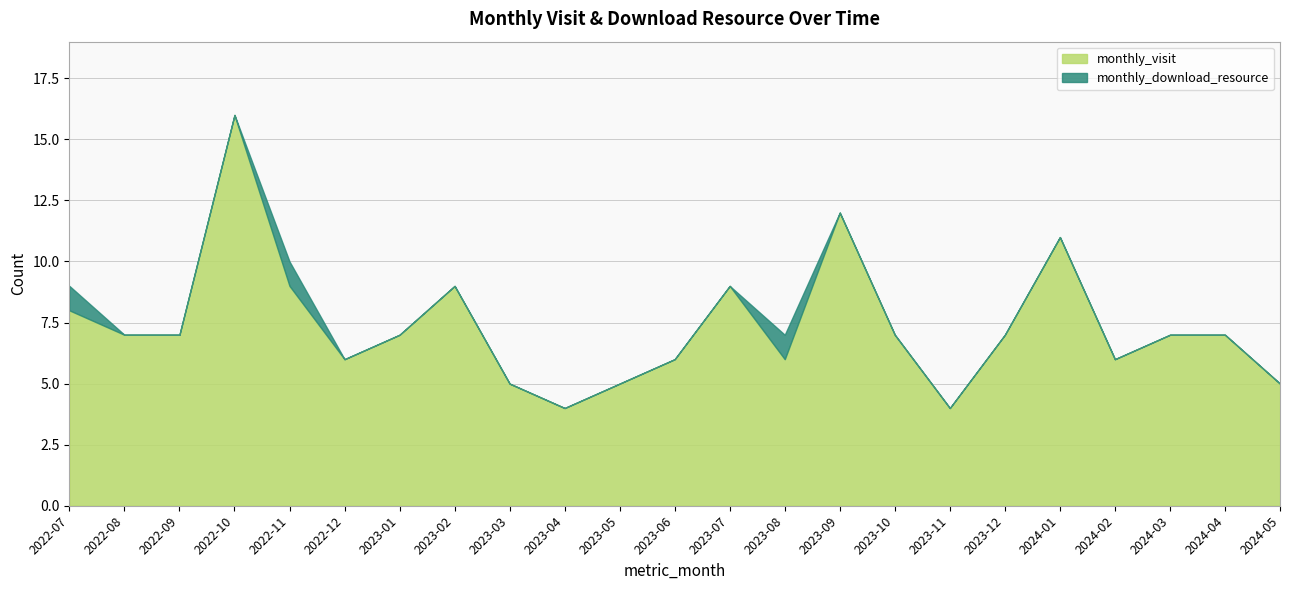

Where is the first local minimum for monthly_visit?

2022-12